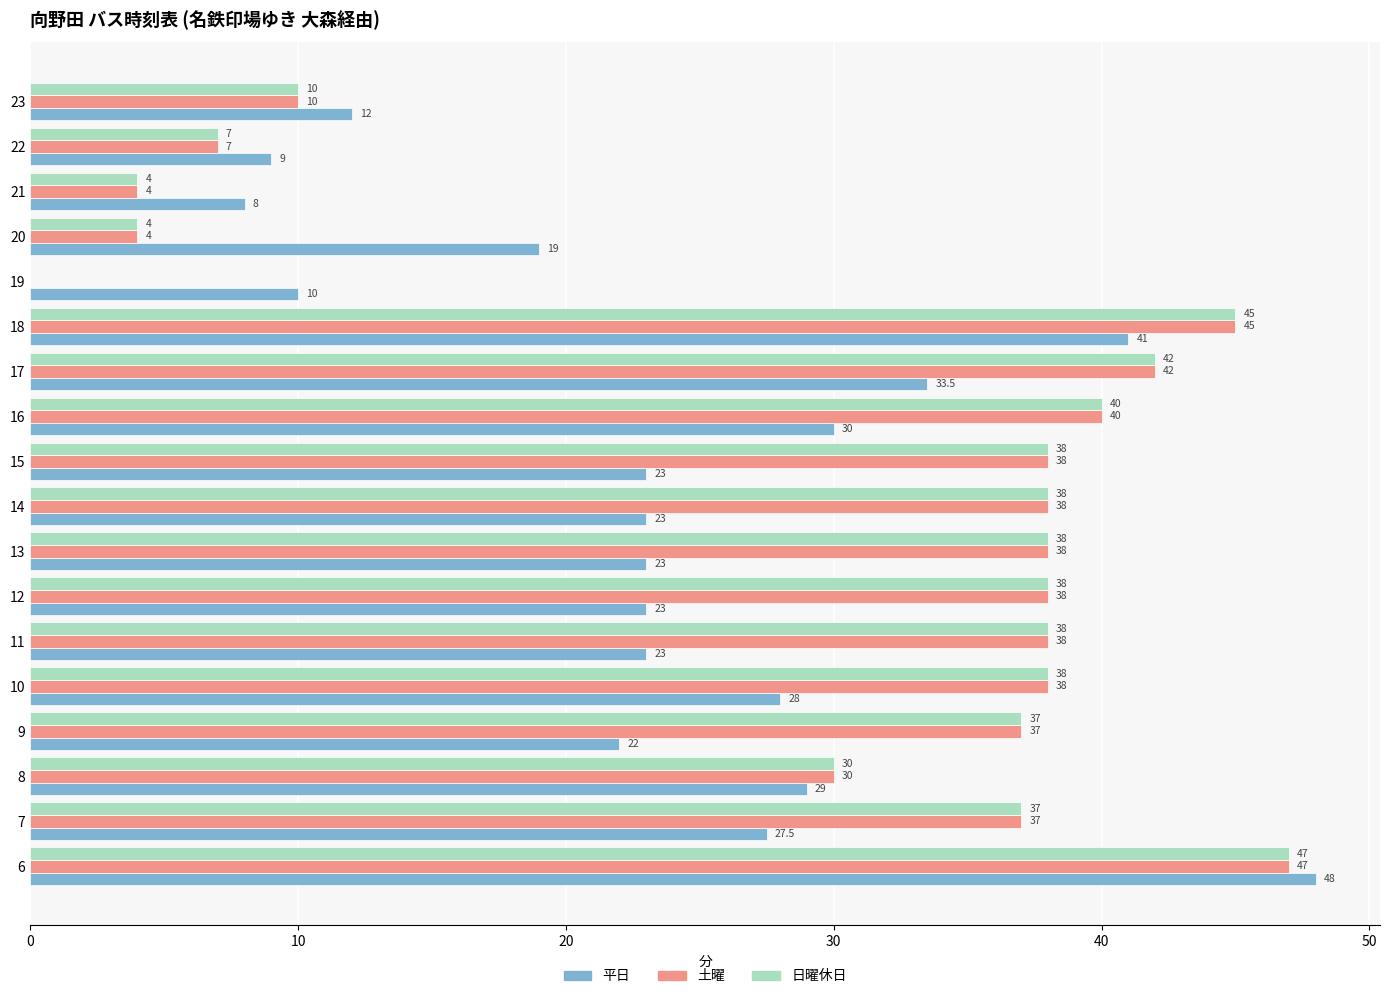

What are all the series names shown in the legend?

平日, 土曜, 日曜休日